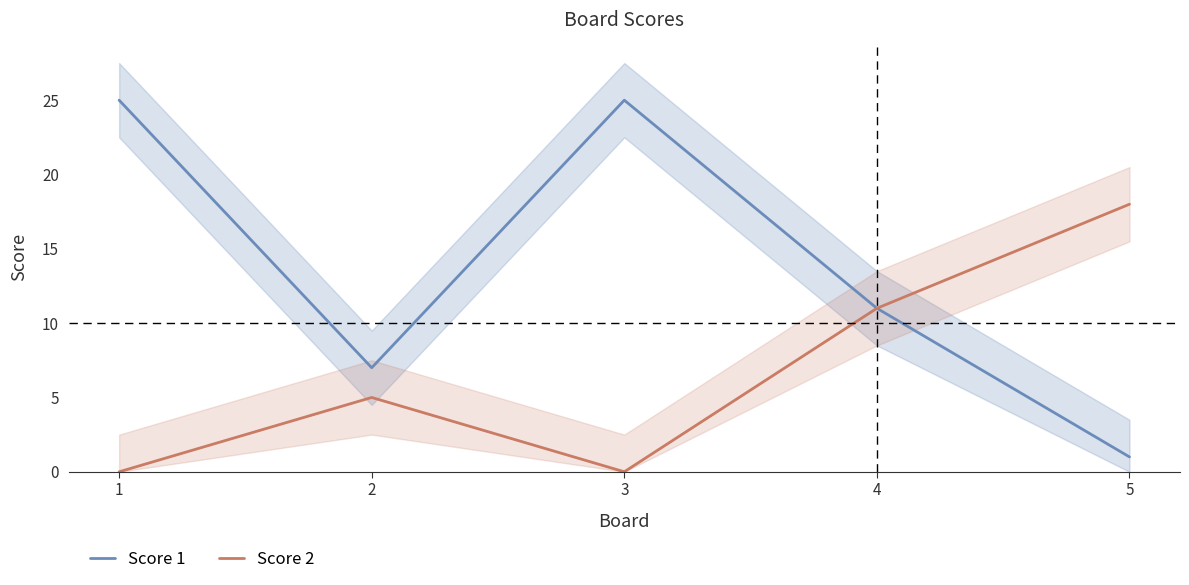

Which has a higher value, 5 or 2?

2